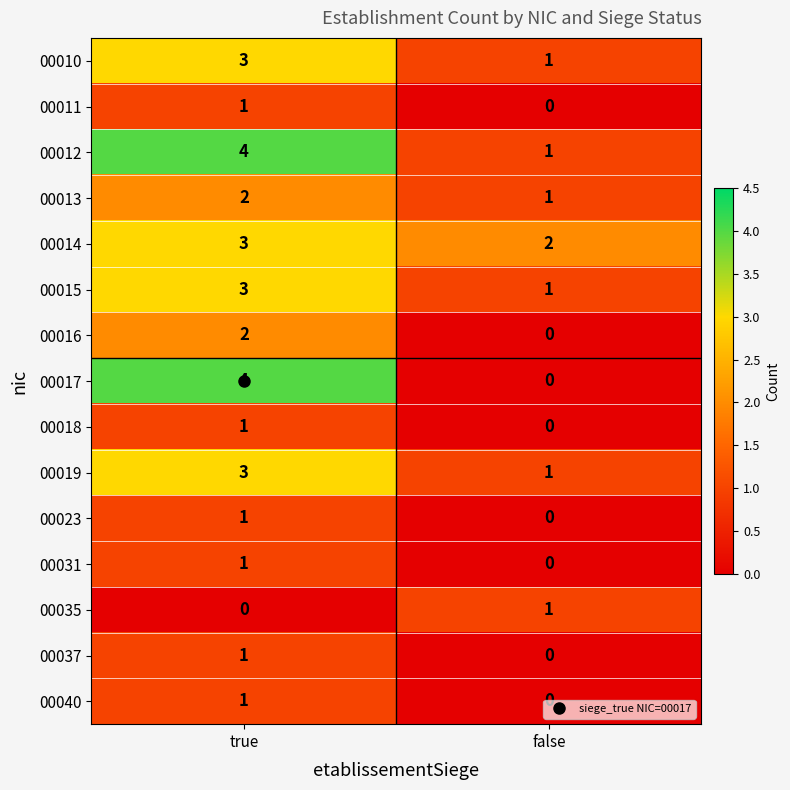

What is the difference between the maximum and minimum values in the 00017 series?

4